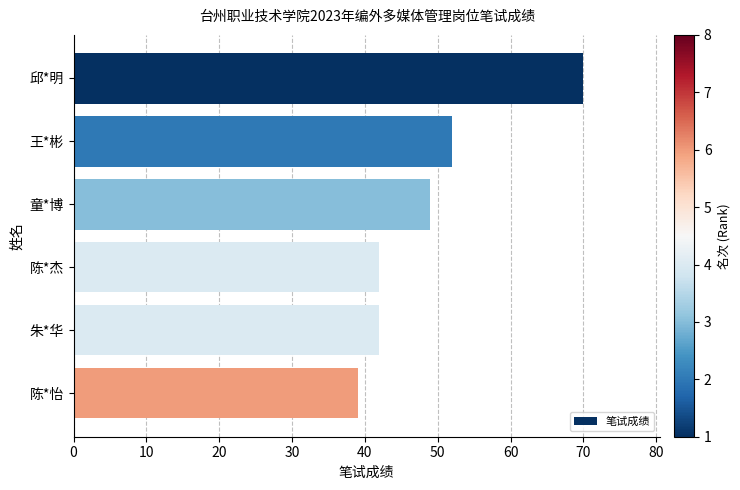

What is the label of the 4th bar from the bottom?

童*博